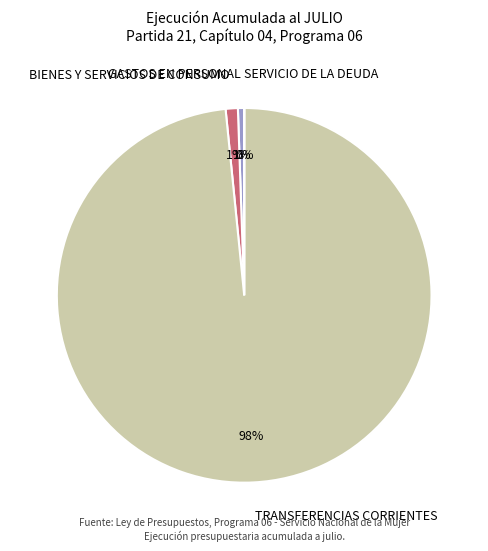

What percentage is the BIENES Y SERVICIOS DE CONSUMO slice, to the nearest percent?

1%